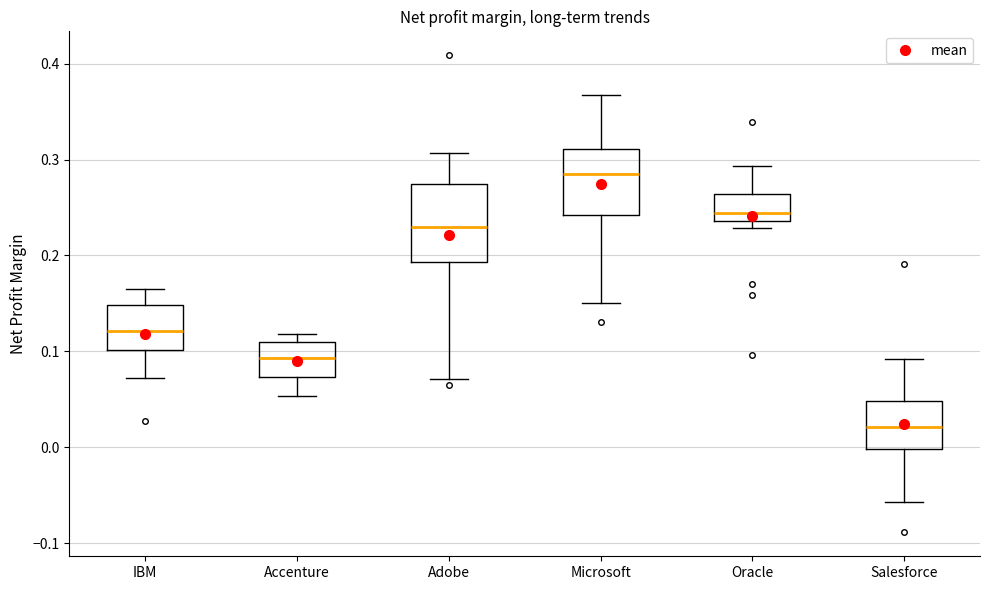

Where does the lower whisker of the box for Microsoft end on the y-axis? The values are not printed on the chart, so give them approximately, as read against the axis.

0.15